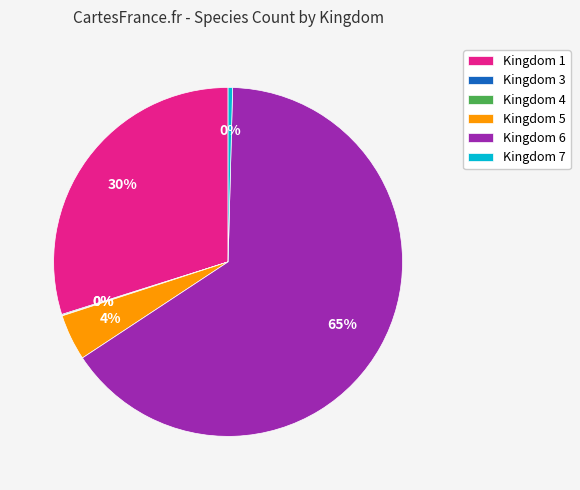

To the nearest percent, what is the difference between the Kingdom 6 and Kingdom 1 slice percentages?

35%